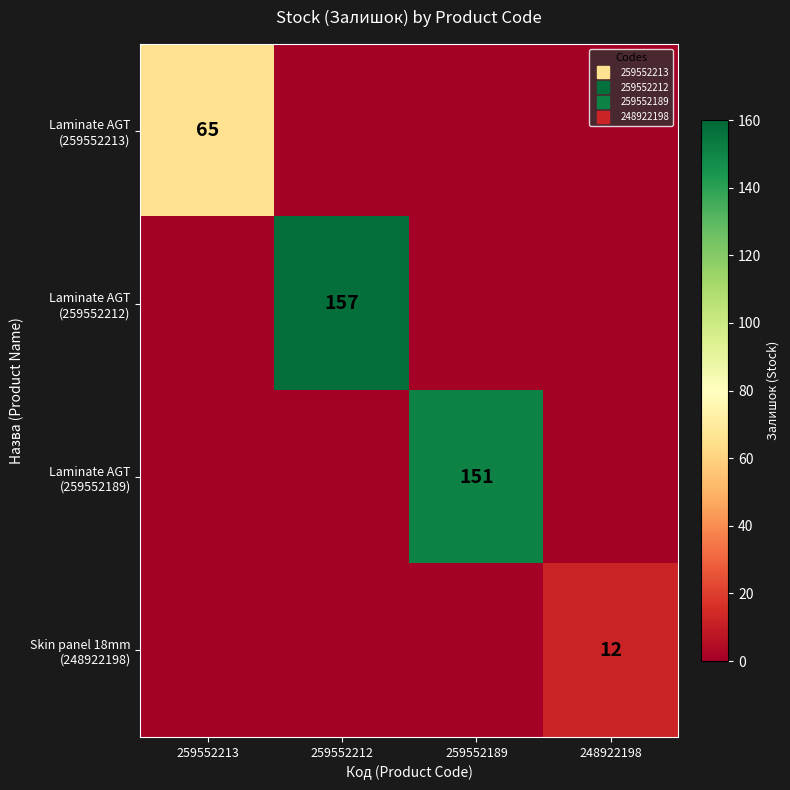

What is the total value across all series at 248922198?

12